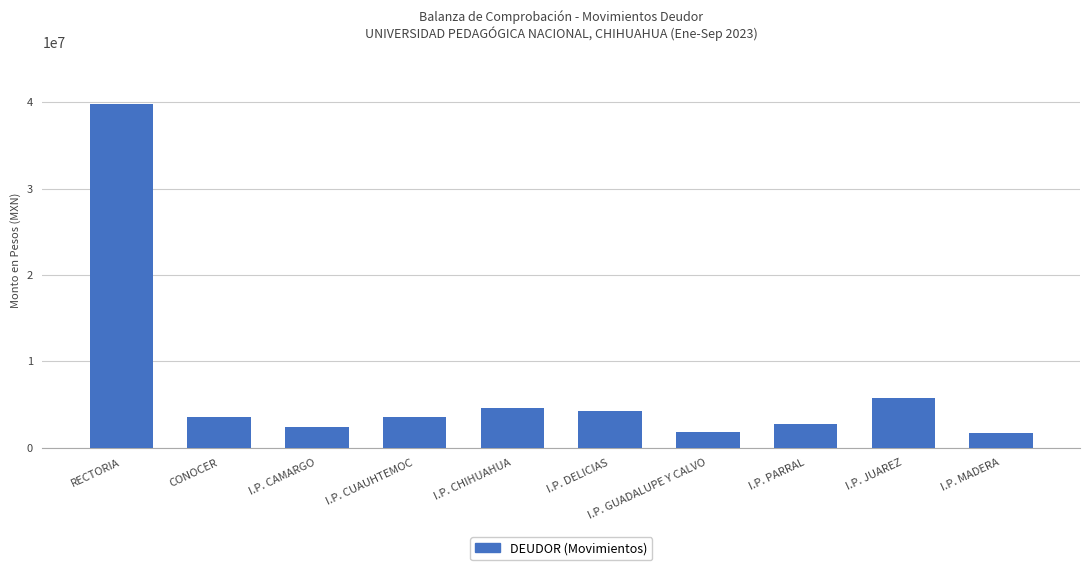

Read the value at I.P. DELICIAS.

4274920.0